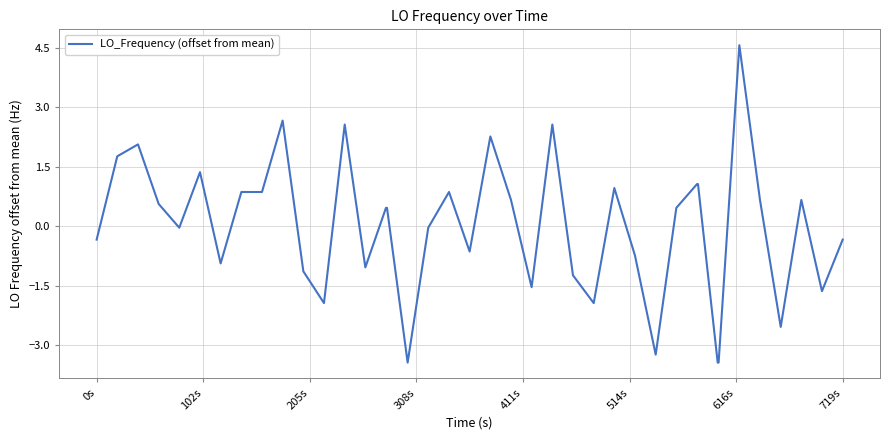

What is the smallest value displayed?

-3.4